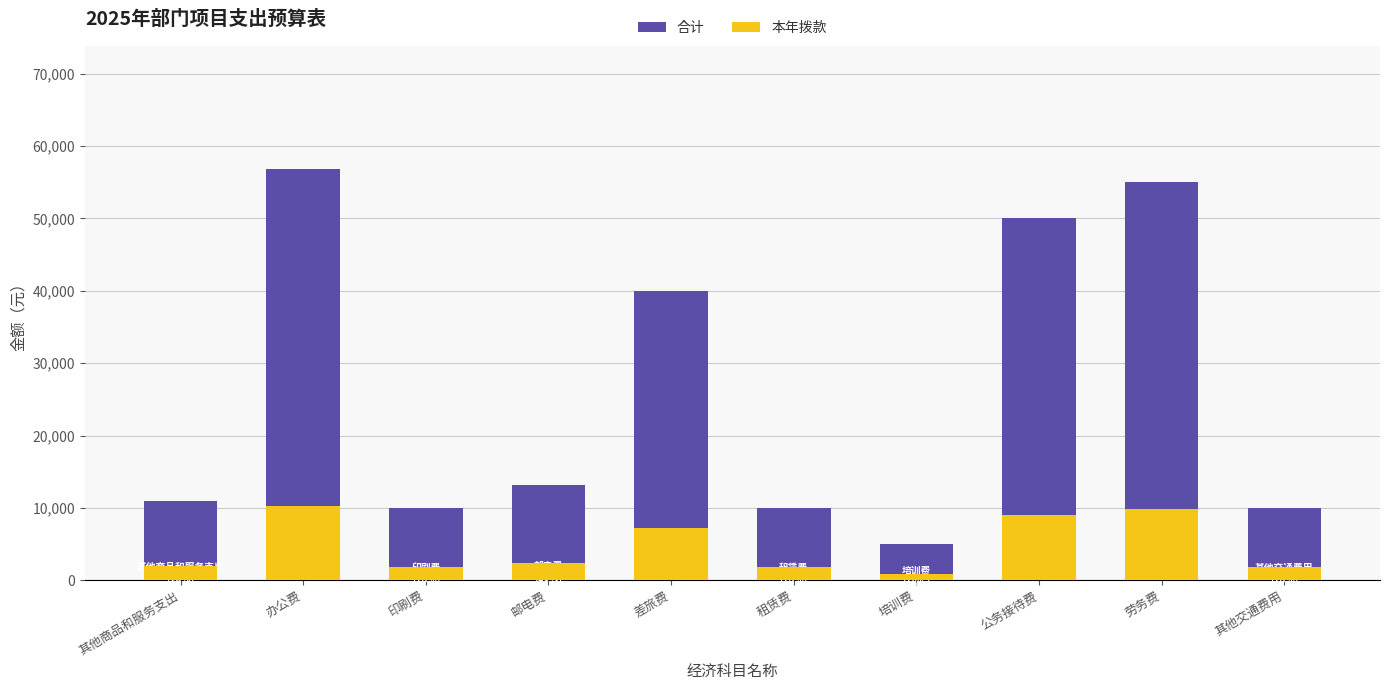

What is the lowest value of the 本年拨款 series?

900